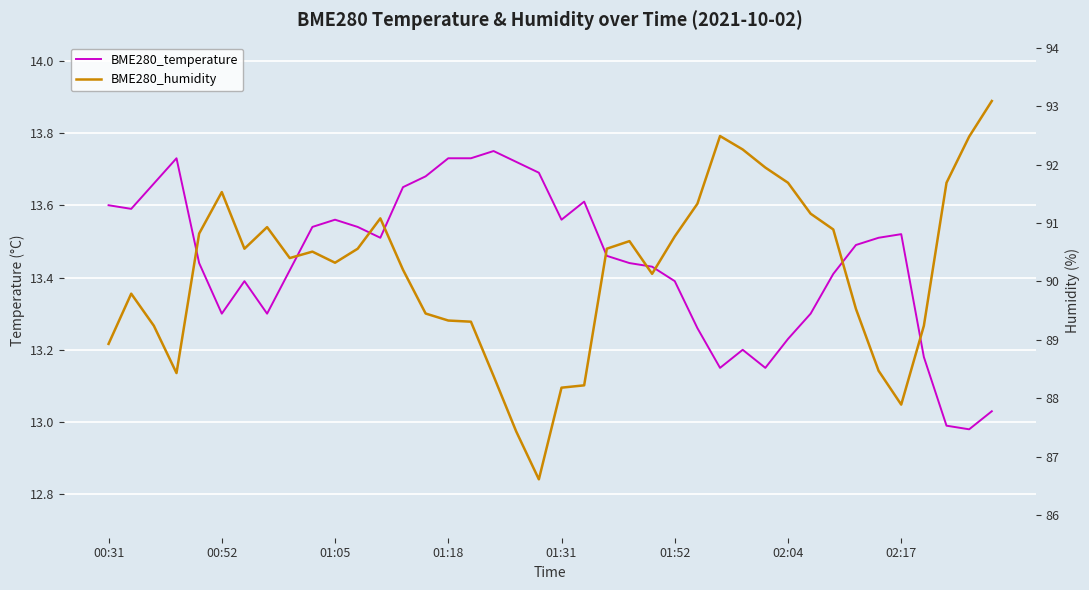

What is the minimum value for BME280_humidity?

86.6